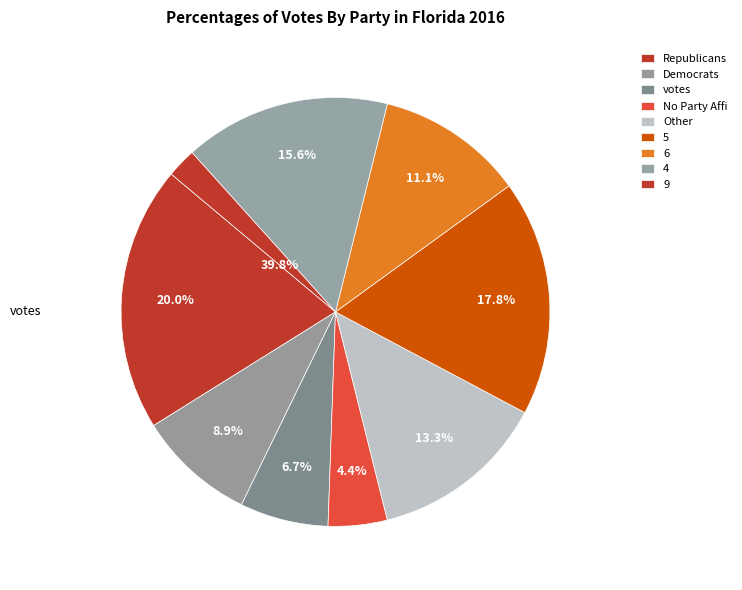

Does 9 account for over 50% of the chart?

No